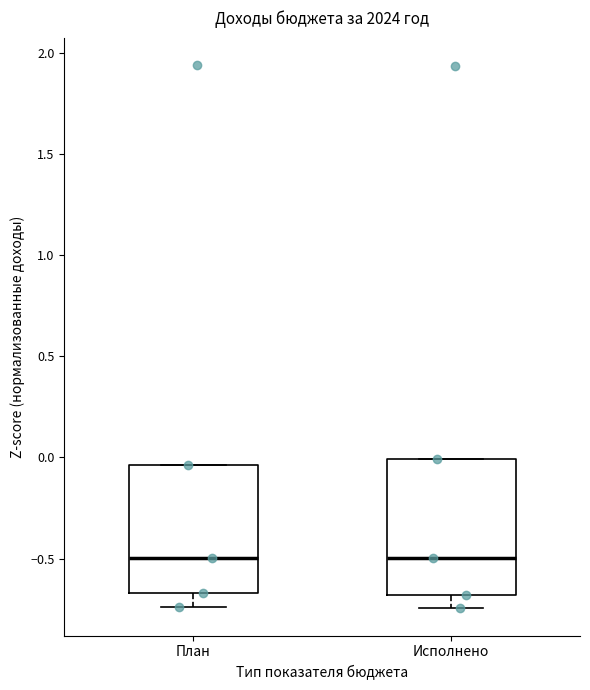

Reading left to right, transcribe this box plot: for each box, give where its median line is, the range the box spans, and where its two whiskers end, as read against the y-axis. The values are not printed on the chart, so give them approximately, as read against the axis.

План: median -0.50, box -0.65 to -0.05, whiskers -0.75 to -0.05
Исполнено: median -0.50, box -0.70 to 0.00, whiskers -0.75 to 0.00